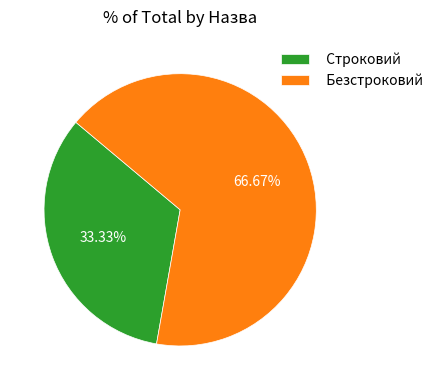

Combined, do Строковий and Безстроковий account for over 50%?

Yes